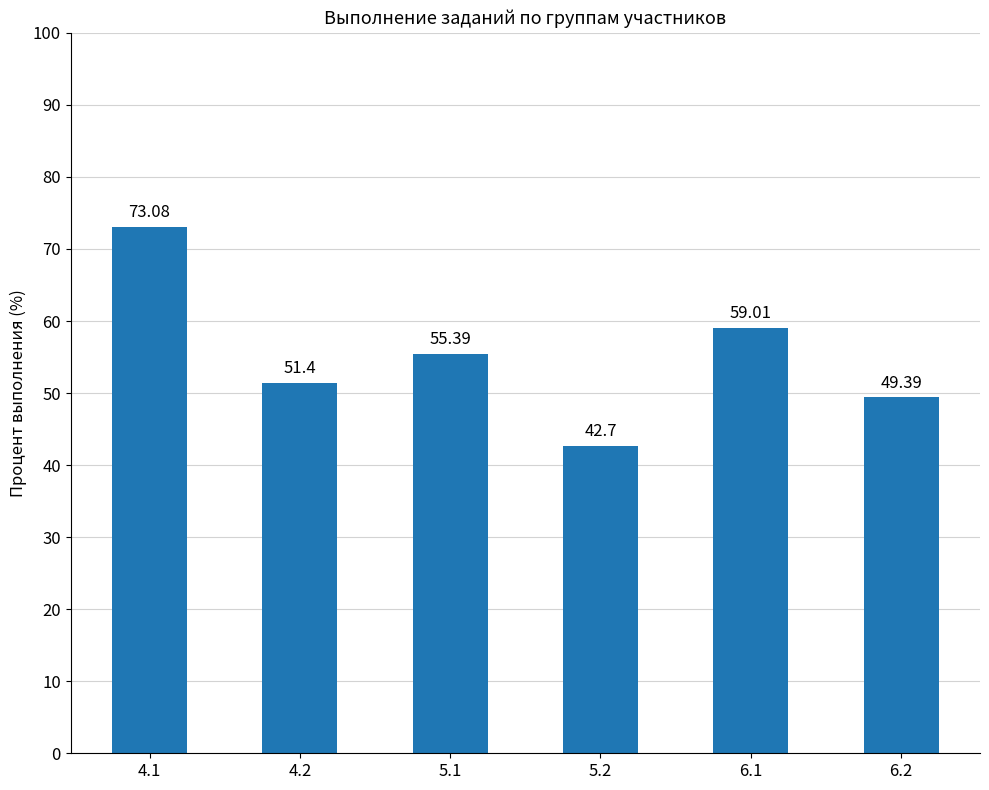

How many data points are less than 55?

3